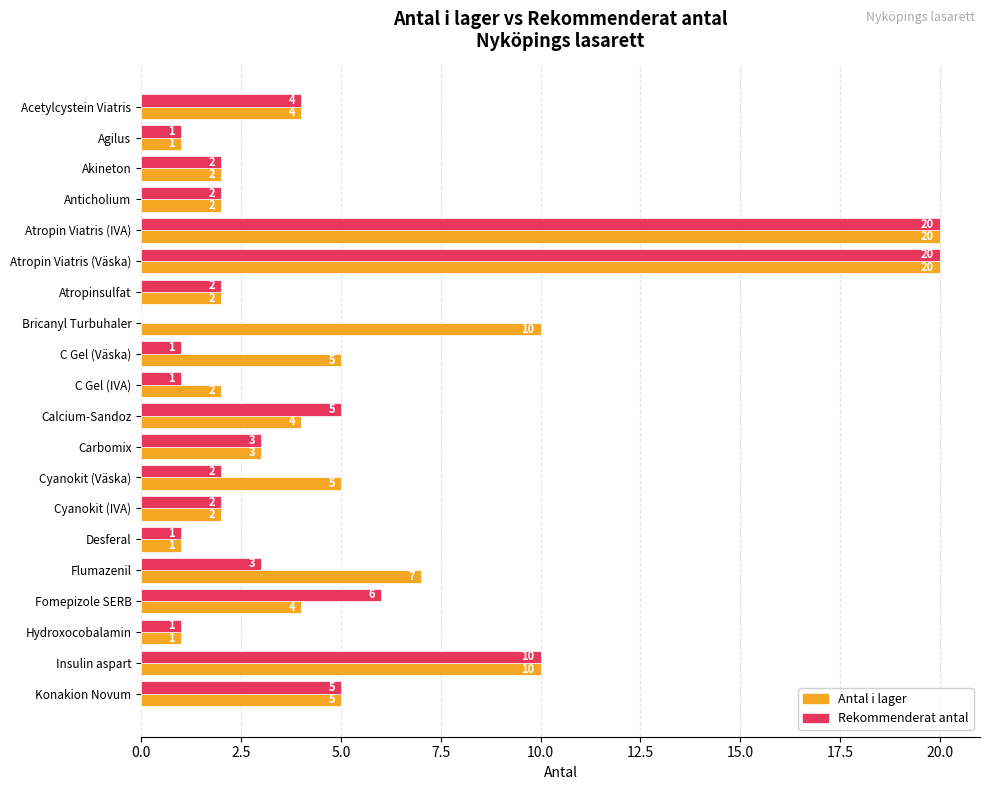

Between Akineton and Cyanokit (Väska), which series saw the biggest shift?

Antal i lager